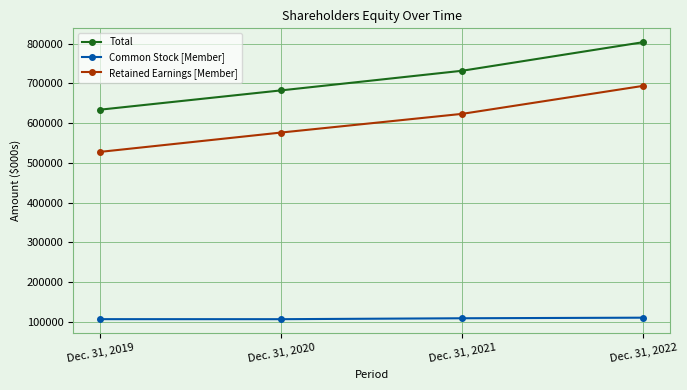

What are all the series names shown in the legend?

Total, Common Stock [Member], Retained Earnings [Member]